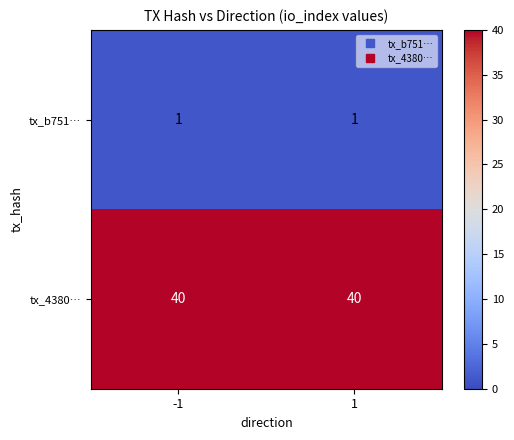

At -1, list the series in order from largest to smallest.

tx_4380…, tx_b751…